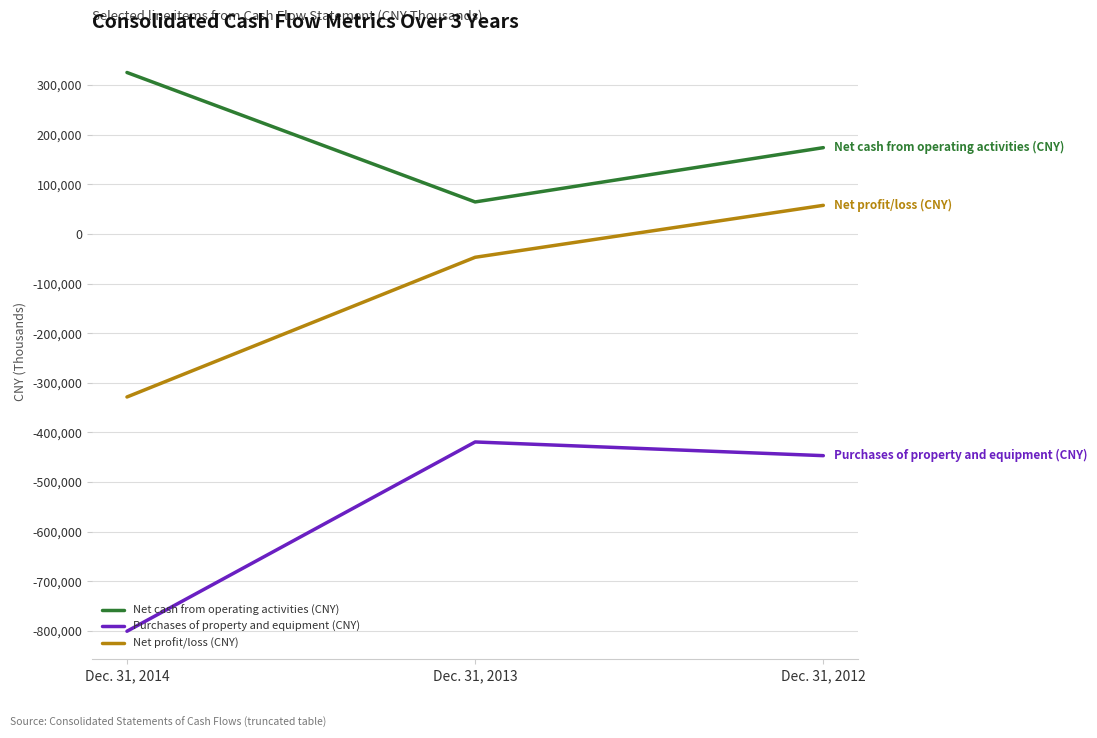

What is the difference between the maximum and minimum values in the Net cash from operating activities (CNY) series?

260834